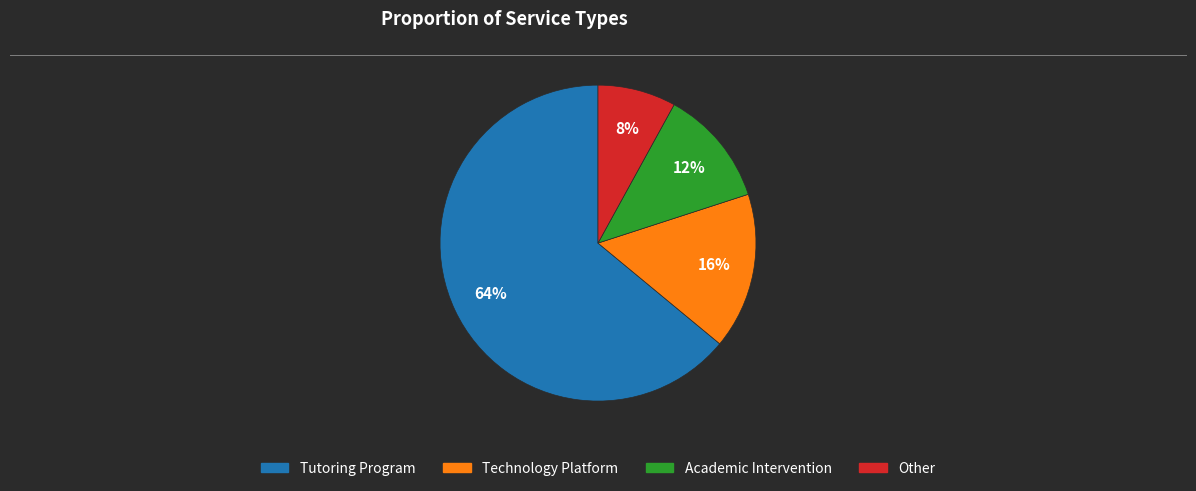

Is the sum of Tutoring Program and Technology Platform greater than half?

Yes